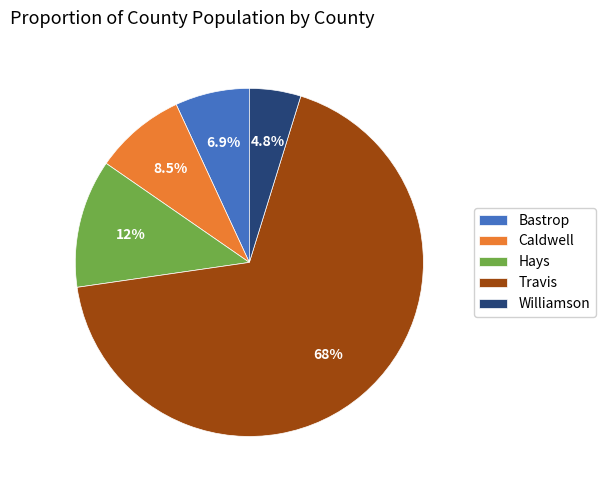

Between Travis and Hays, which is larger?

Travis